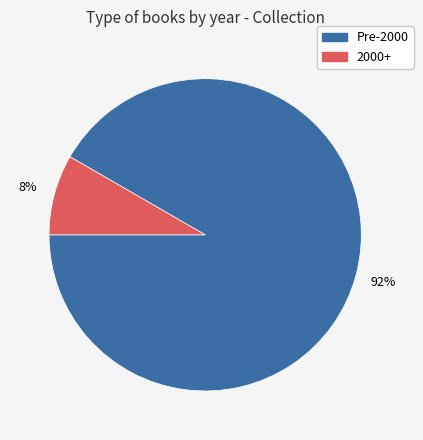

Is there a majority slice in this chart?

Yes